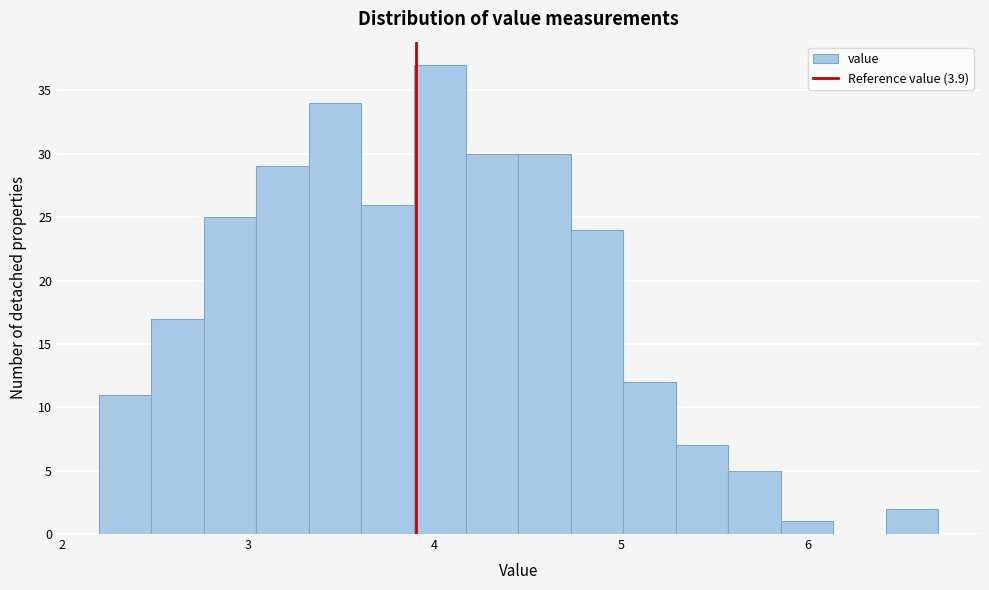

Around what value on the x-axis is the tallest bar? Give the approximate position of its centre, as read against the axis.

4.0